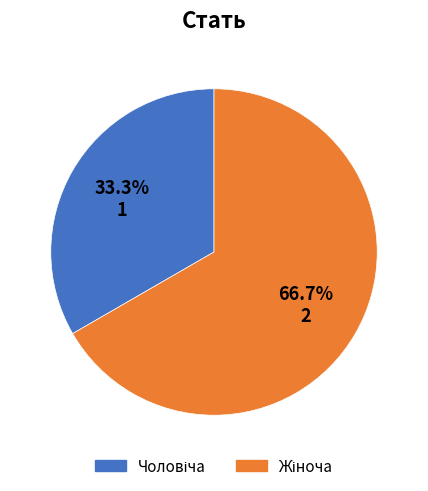

Is there any slice that represents more than half of the pie?

Yes